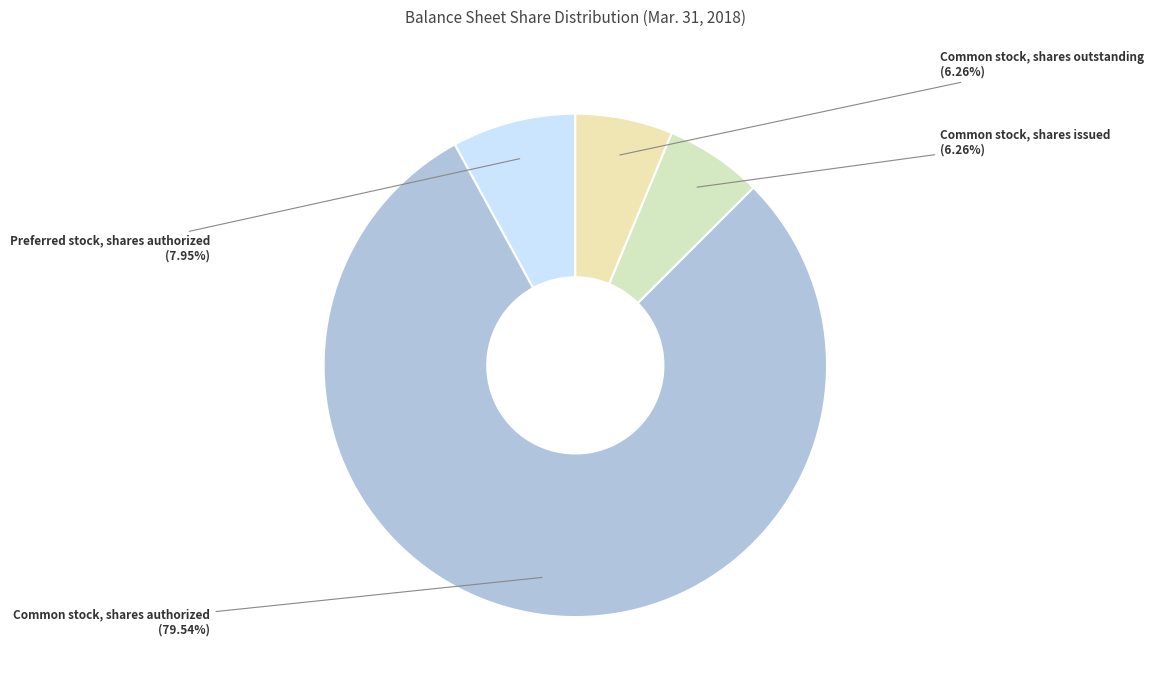

To the nearest percent, what portion does Common stock, shares authorized represent?

80%